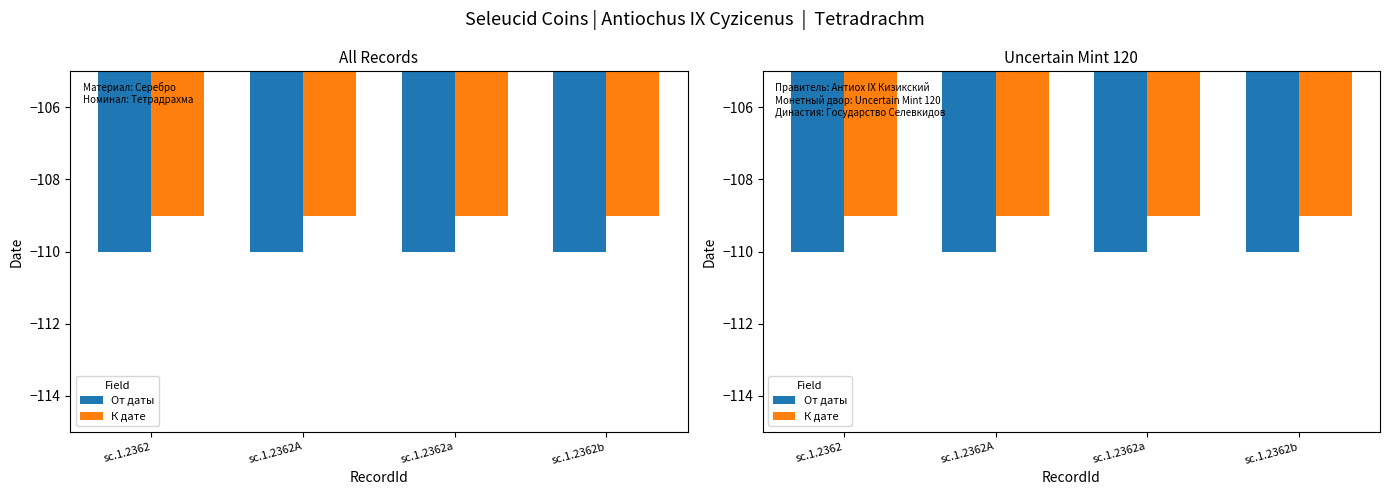

Rank the series by their maximum value, from lowest to highest.

От даты, К дате